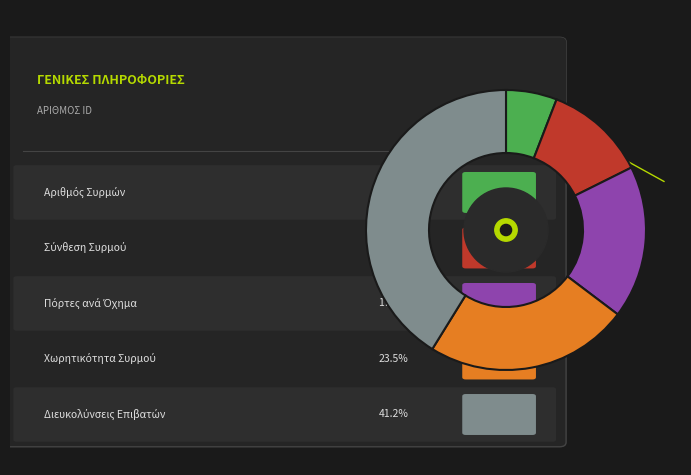

Is there a majority slice in this chart?

No